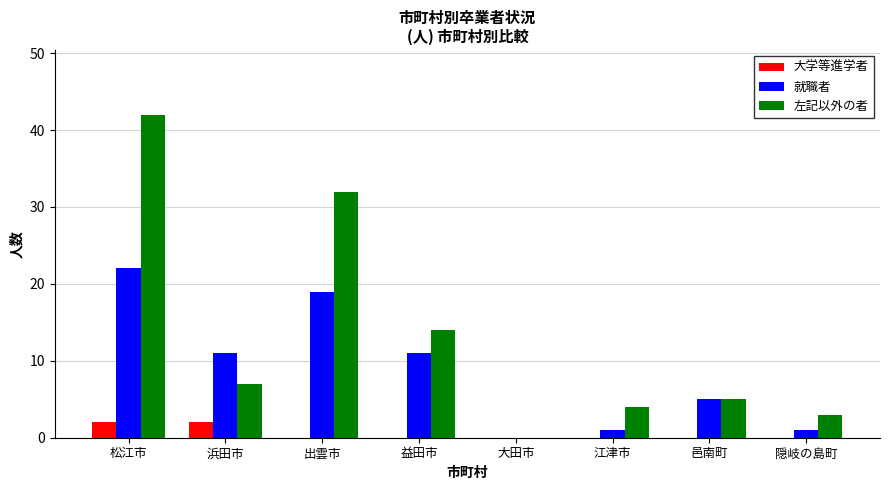

Are the bars horizontal?

No